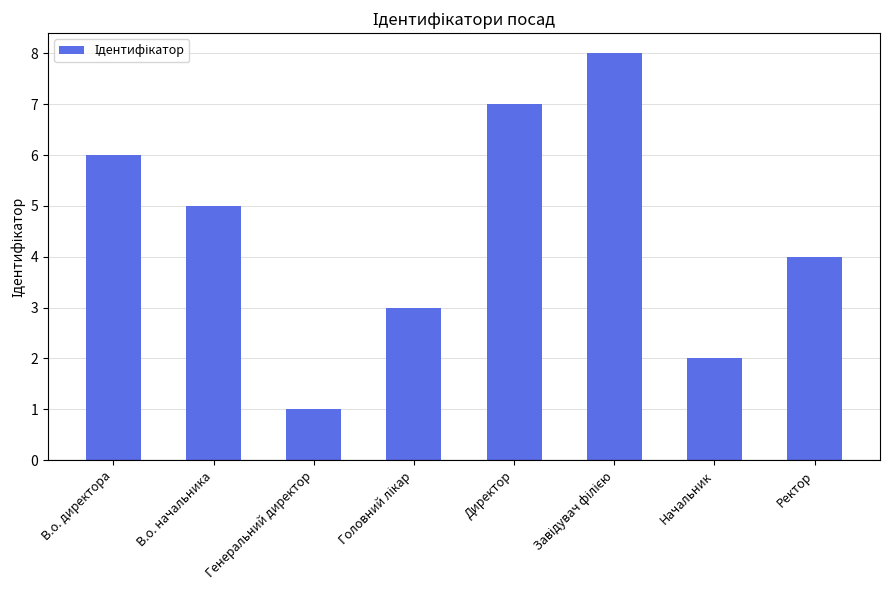

What is the difference between the maximum and minimum values?

7